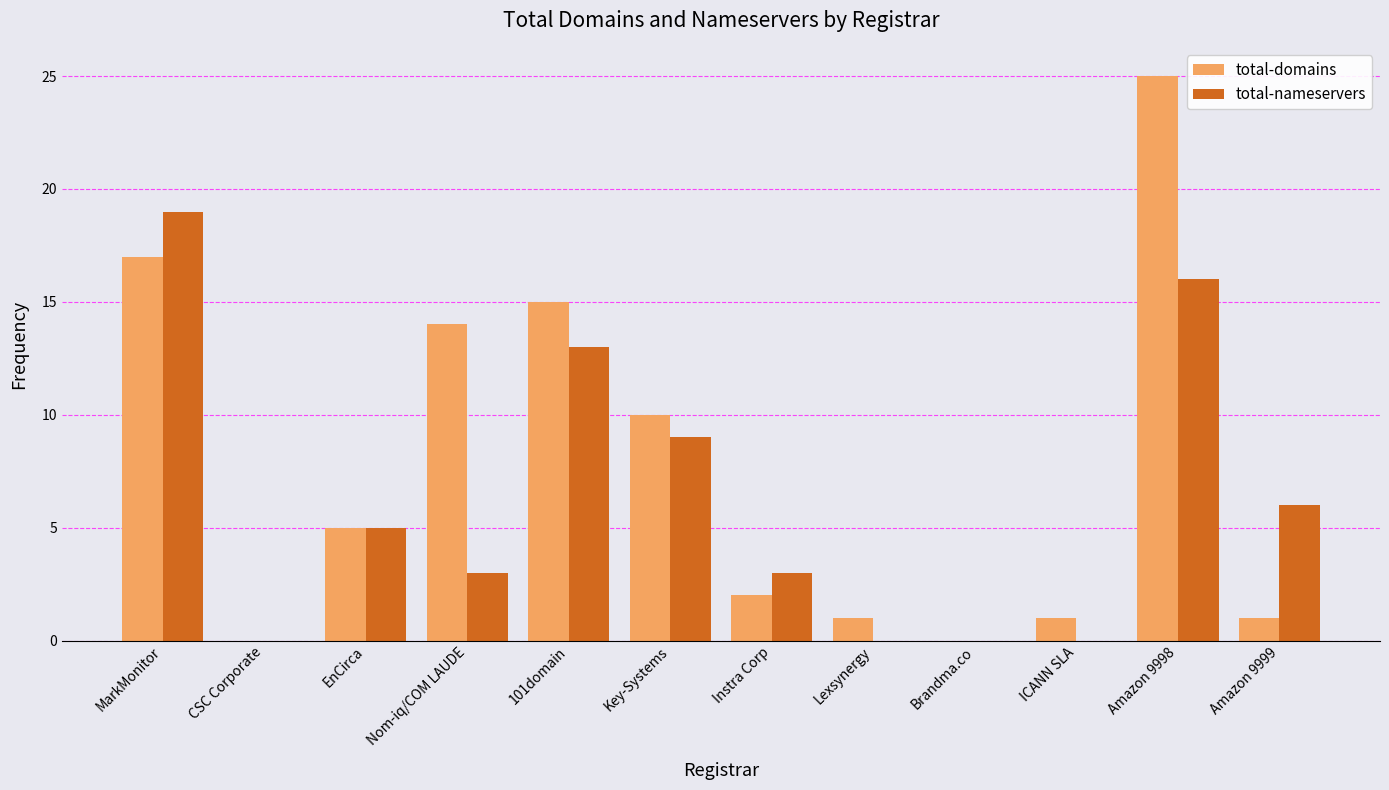

At which label does total-domains first exceed 5?

MarkMonitor